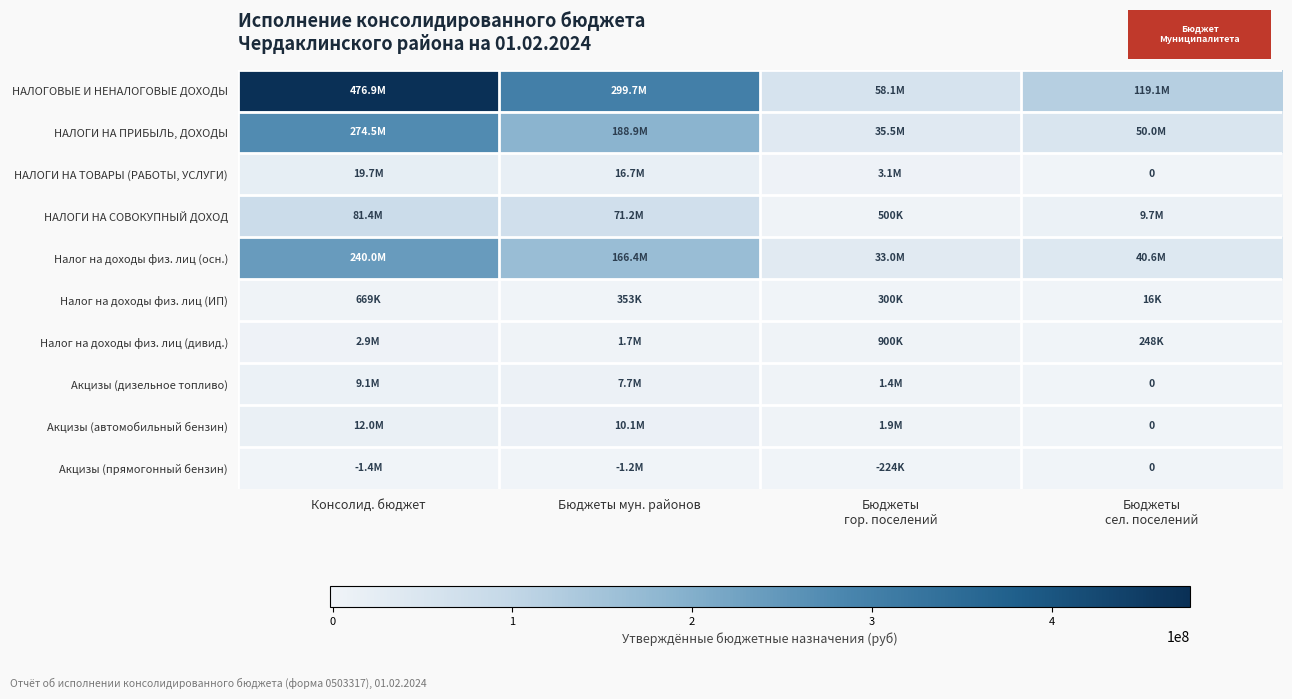

True or false: Акцизы (прямогонный бензин) has a value of -712783 at Бюджеты сел. поселений.

False